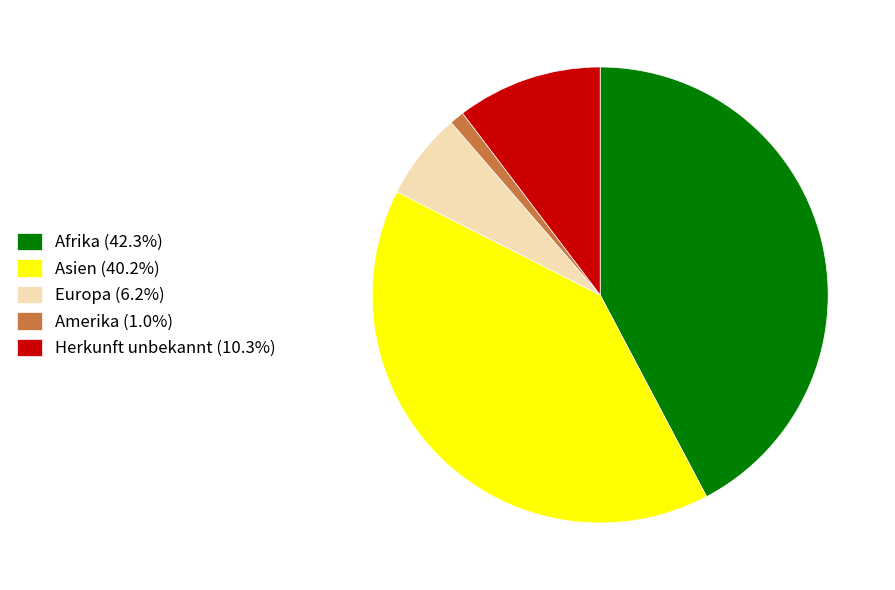

Is there any slice that represents more than half of the pie?

No